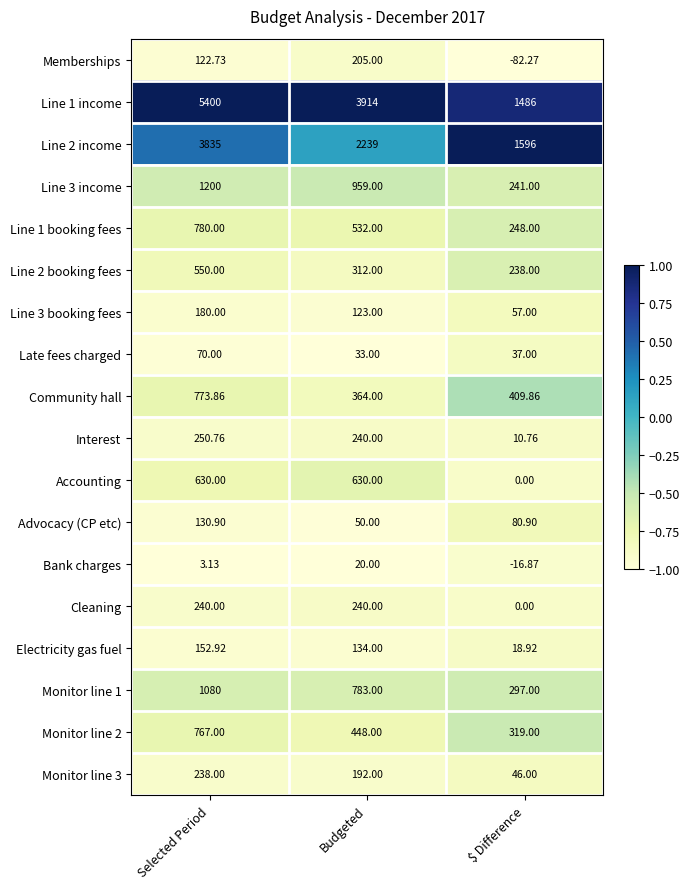

What is the total value across all series at $ Difference?

4986.3